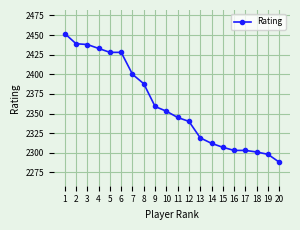

Is this an area chart (filled region under the line)?

No